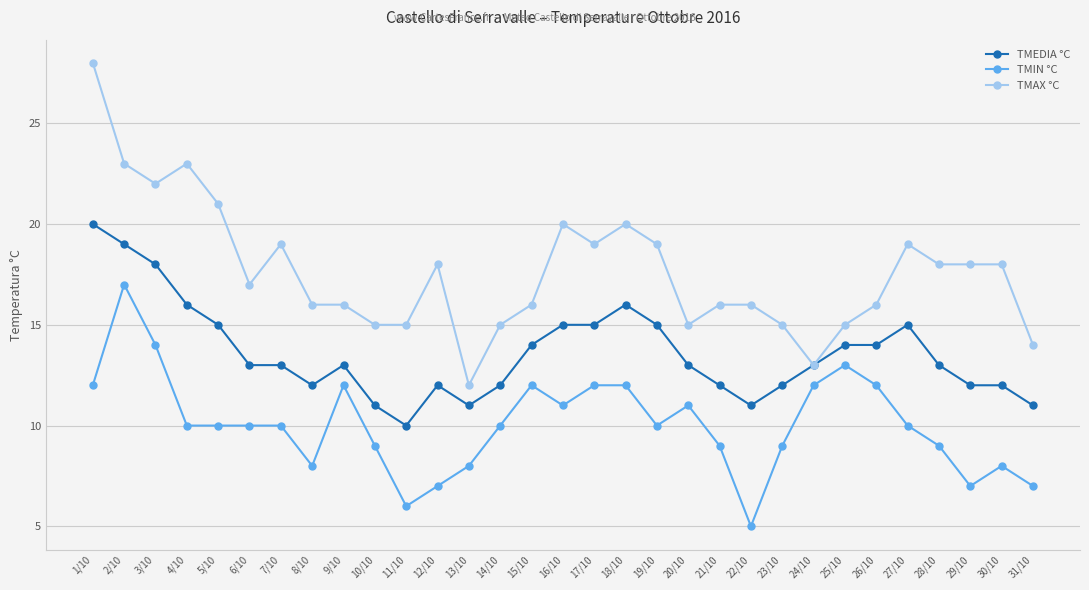

Rank the series at 8/10 from highest to lowest value.

TMAX °C, TMEDIA °C, TMIN °C